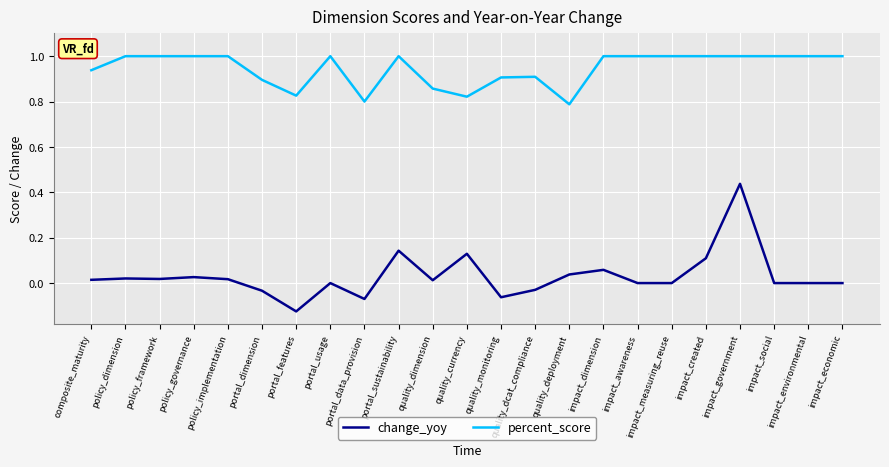

The value of change_yoy at quality_deployment is 0.0. True or false?

True